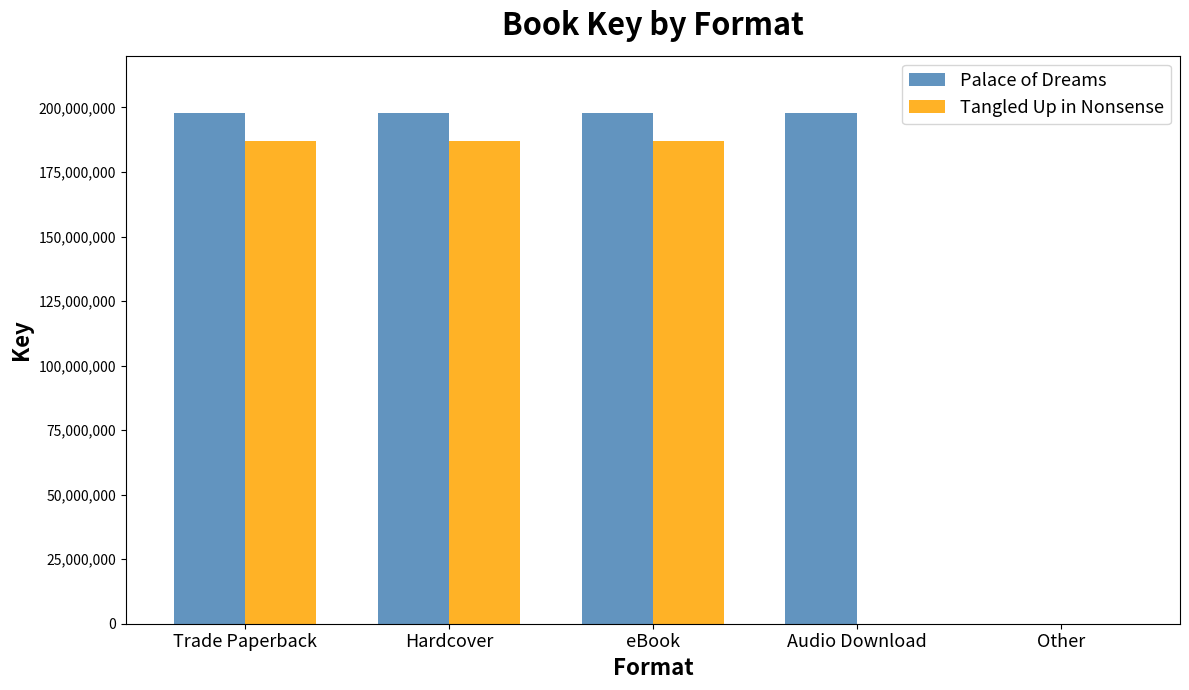

Which series changed the most between Hardcover and Other?

Palace of Dreams